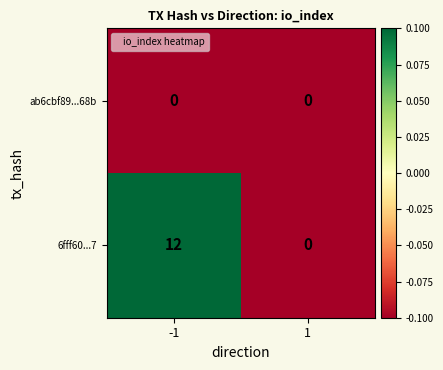

Which label corresponds to the largest value in the chart?

-1